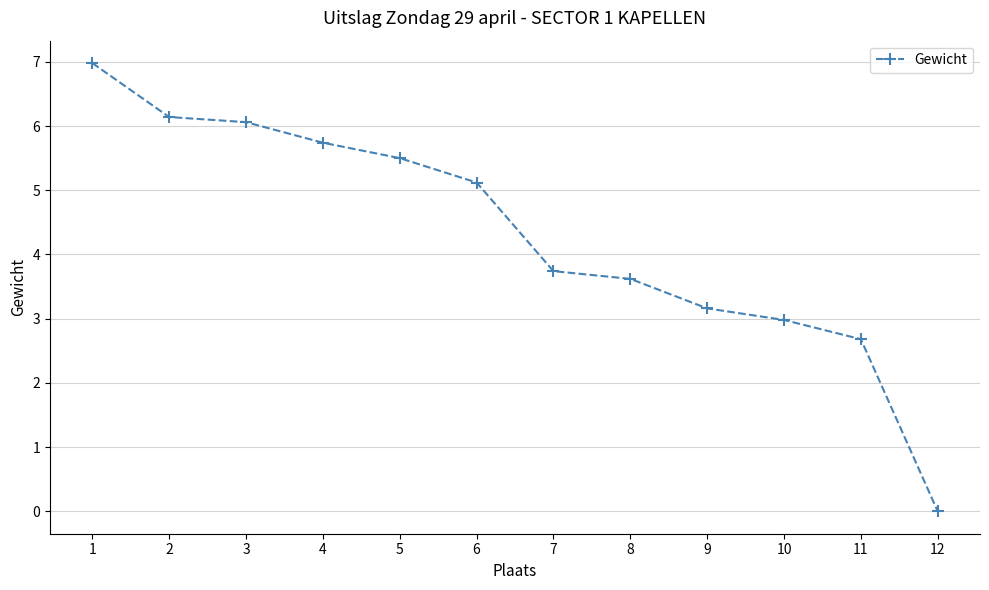

How many lines are shown in the chart?

1